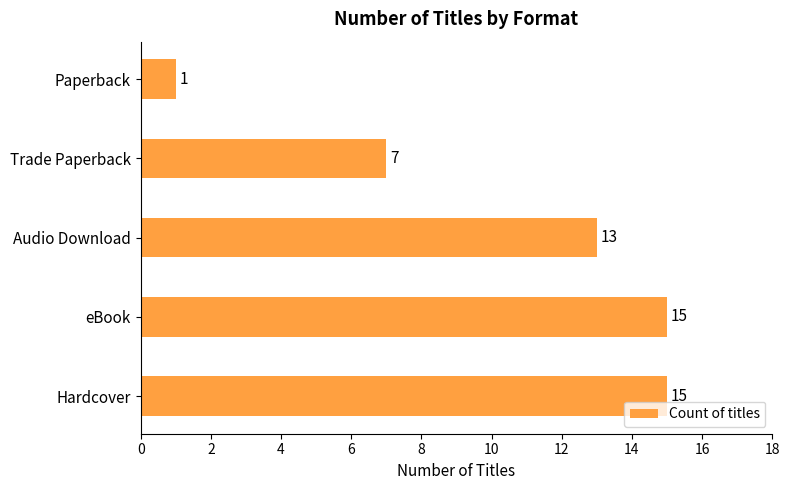

What is the change in value from Audio Download to Paperback?

-12